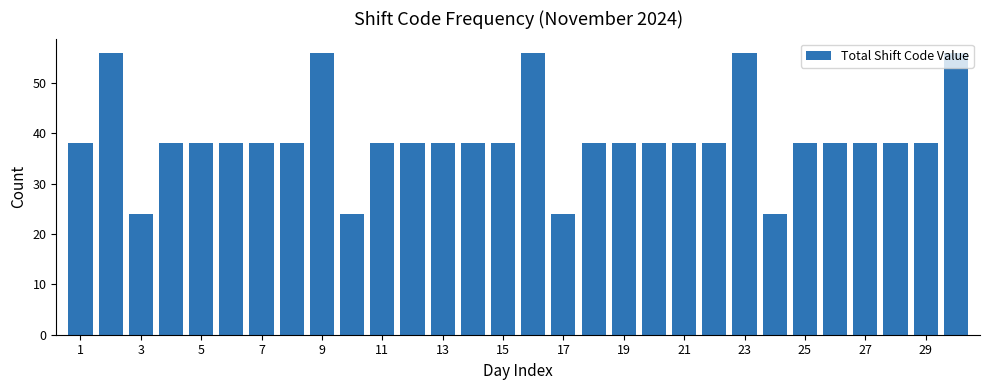

How many distinct data groups are displayed?

1